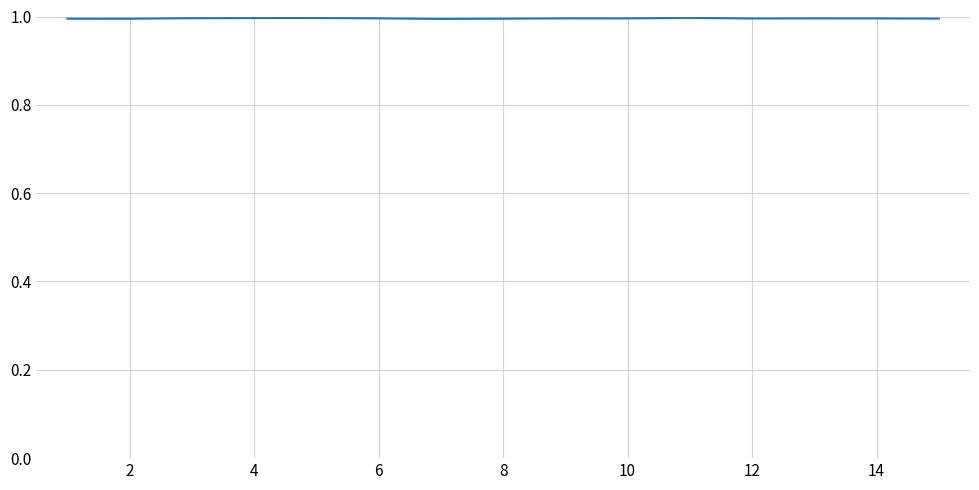

True or false: there are more than 0 points higher than both neighbors.

True